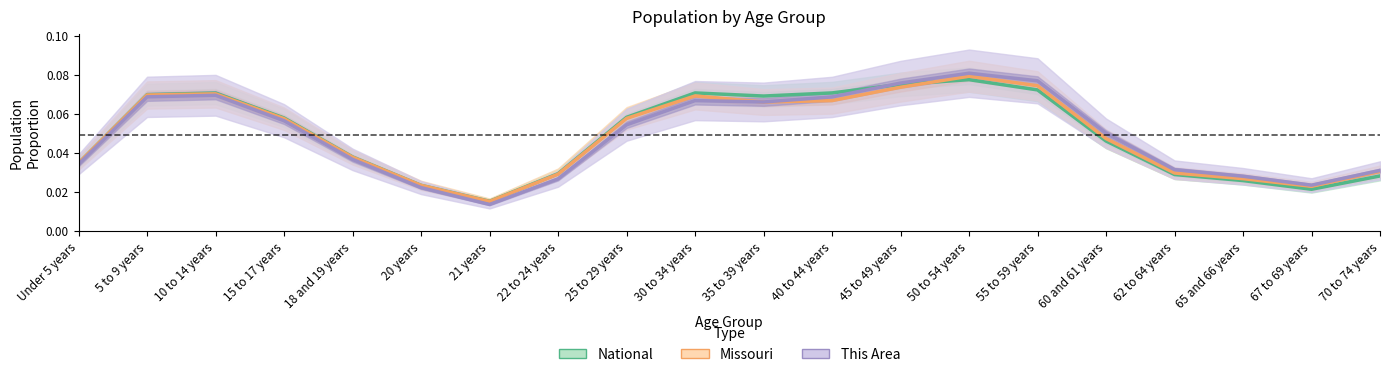

How many Missouri values are between 0 and 1?

20